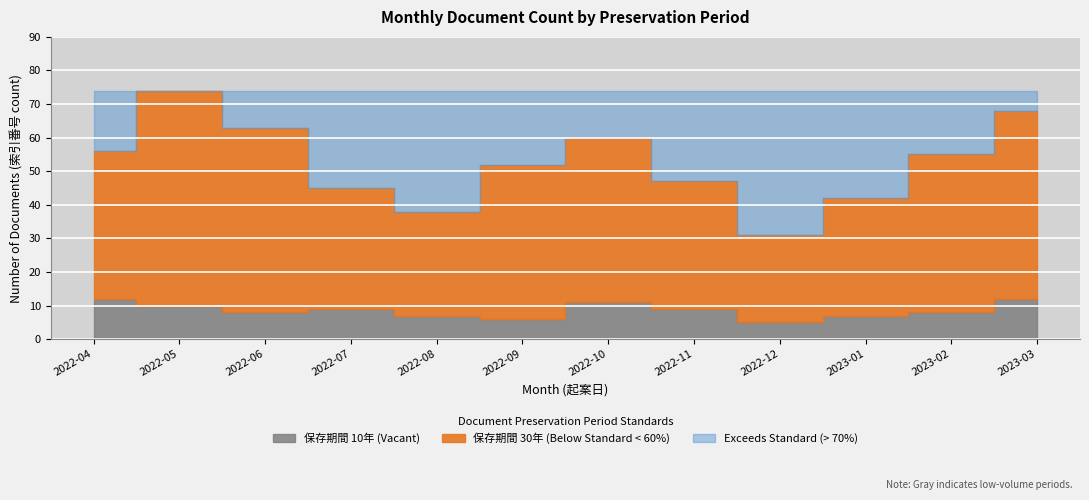

True or false: 保存期間 has a value of 30 at 23.

True